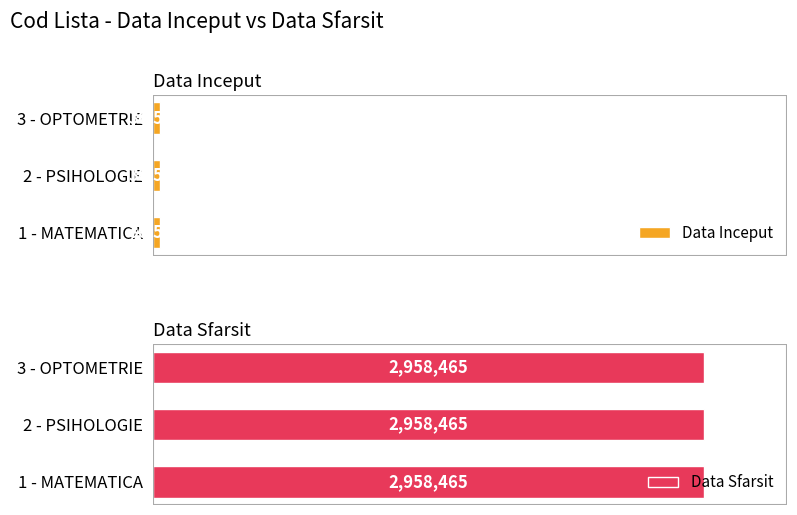

Reading right to left, transcribe all the data shown in this chart.

Data Inceput: 36526	36526	36526
Data Sfarsit: 2958465	2958465	2958465